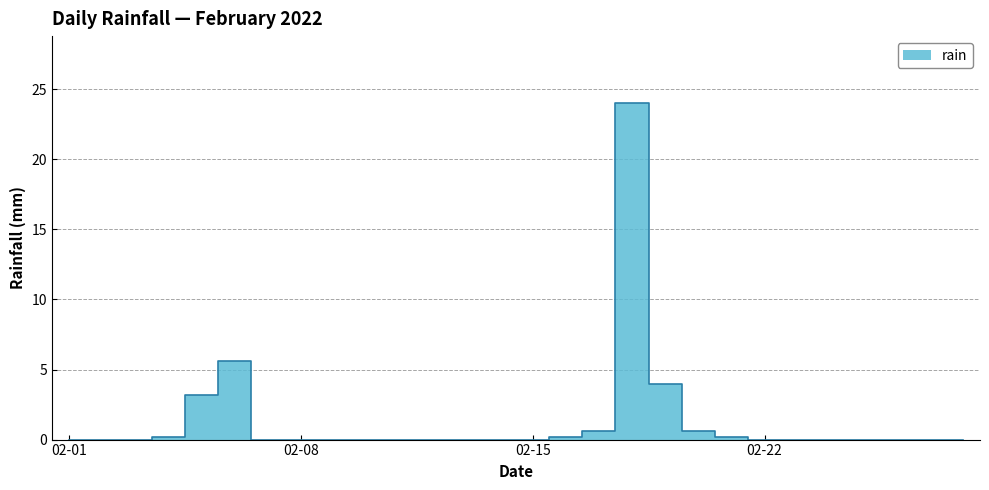

How many positive values are there?

9